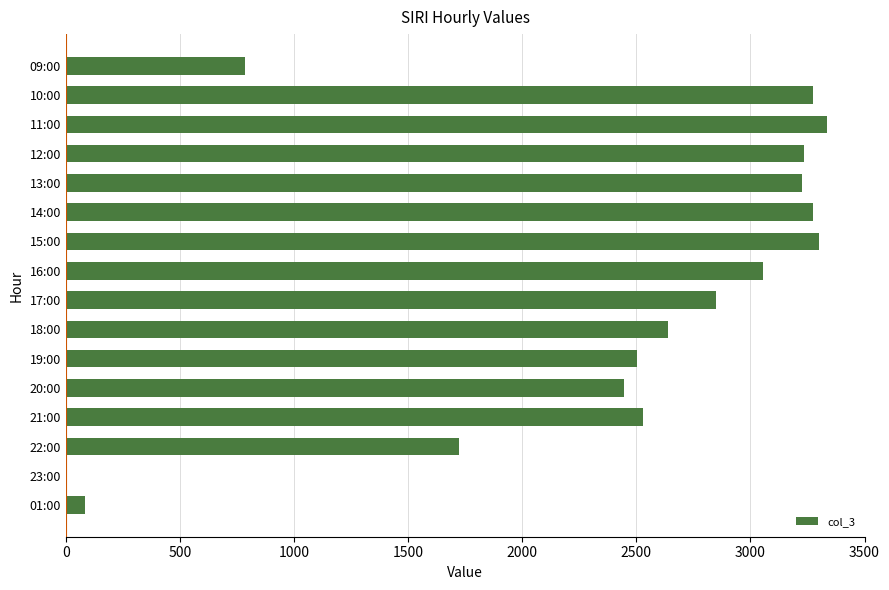

At which label is the value closest to 1671?

22:00